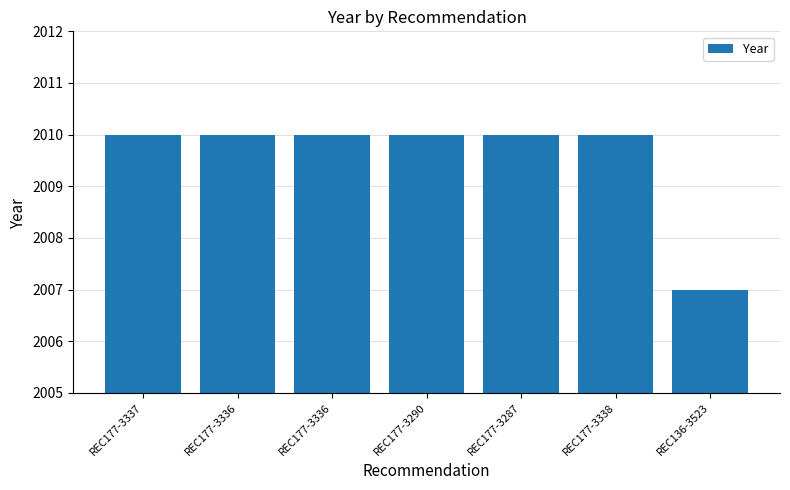

How many bars are there in total?

7